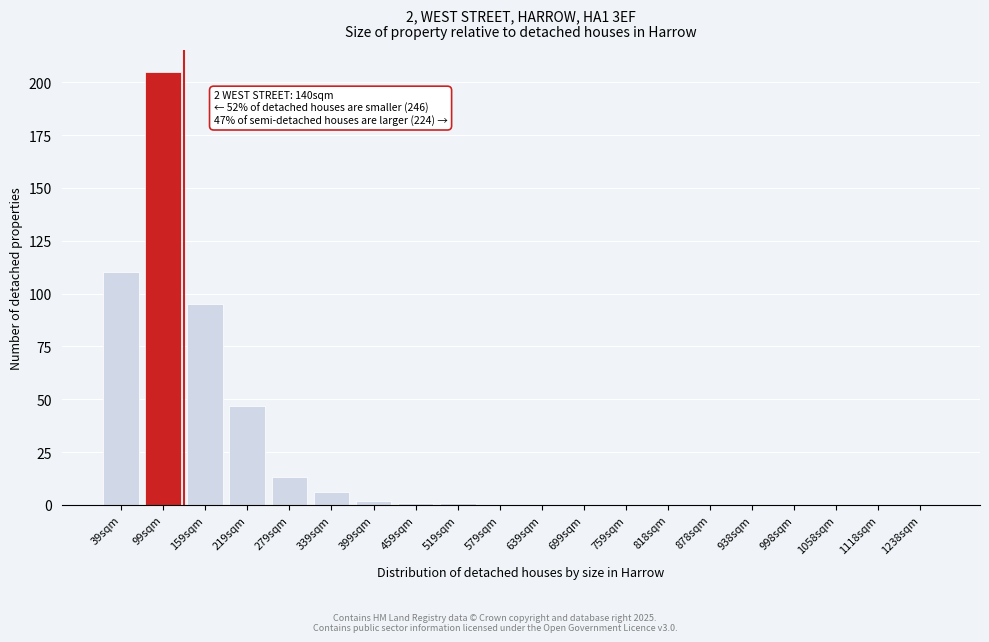

Reading left to right, extract all data points from this chart.

39sqm=110	99sqm=205	159sqm=95	219sqm=47	279sqm=13	339sqm=6	399sqm=2	459sqm=1	519sqm=1	579sqm=0	639sqm=0	699sqm=0	759sqm=0	818sqm=0	878sqm=0	938sqm=0	998sqm=0	1058sqm=0	1118sqm=0	1238sqm=0